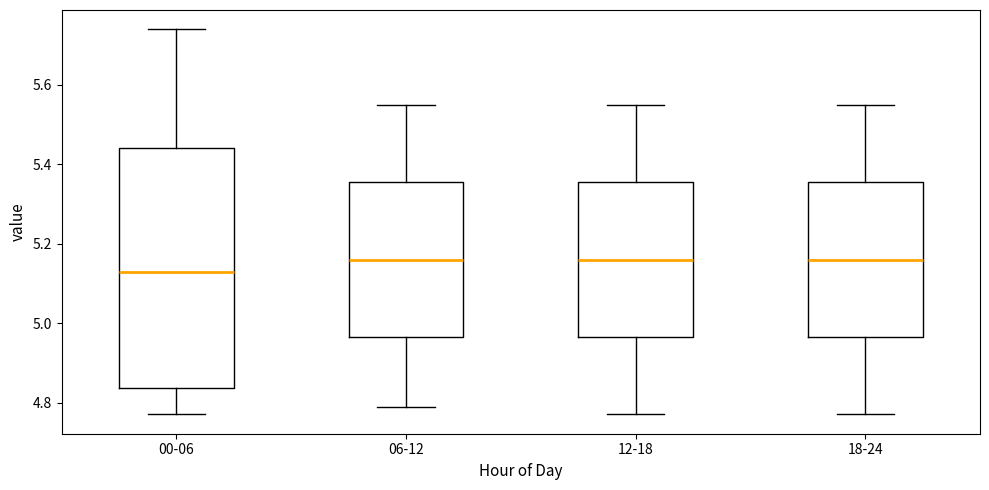

Which box has the lowest median line?

00-06